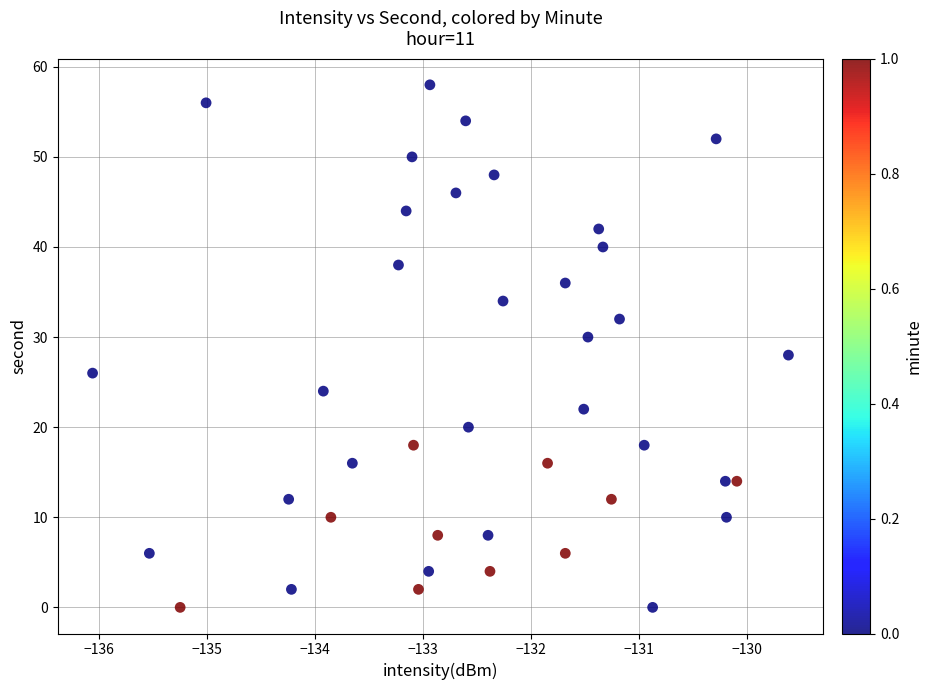

What is the range of Y values (max minus min)?

58